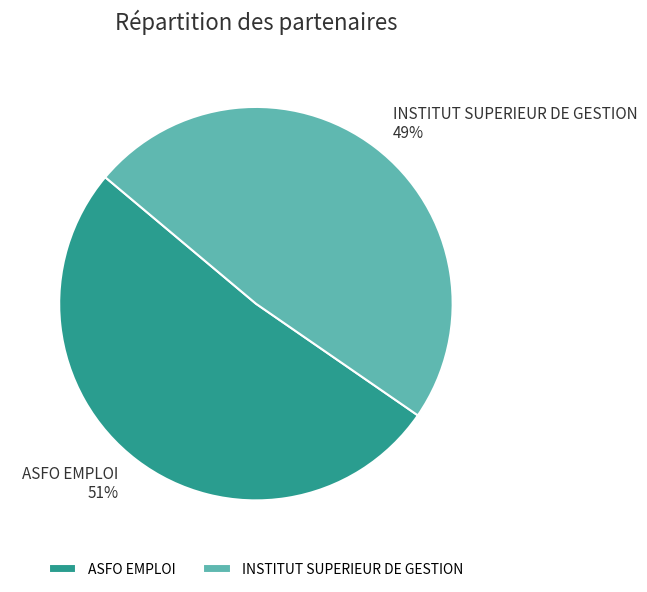

How many segments does this pie chart have?

2